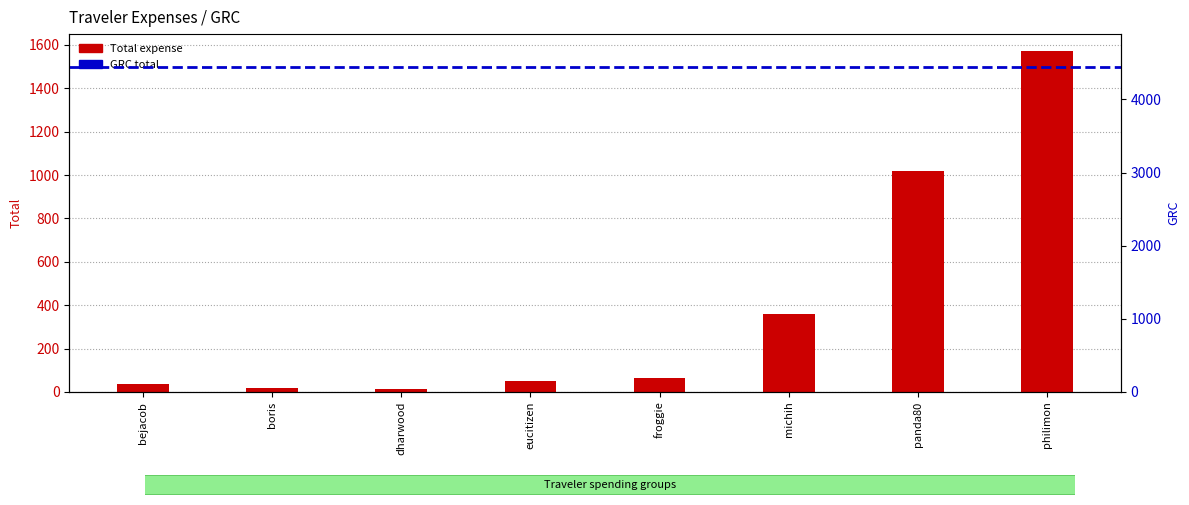

True or false: the data shows 66.1 at froggie.

True